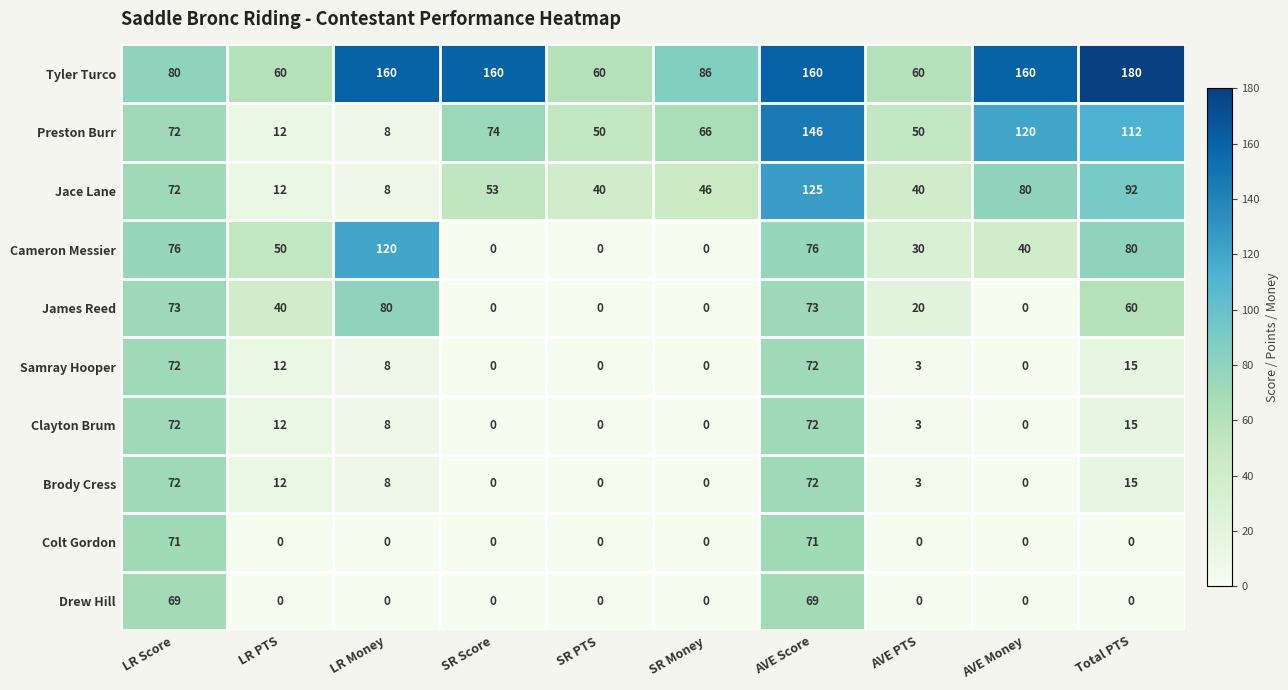

Which series has the largest total across all categories?

Tyler Turco